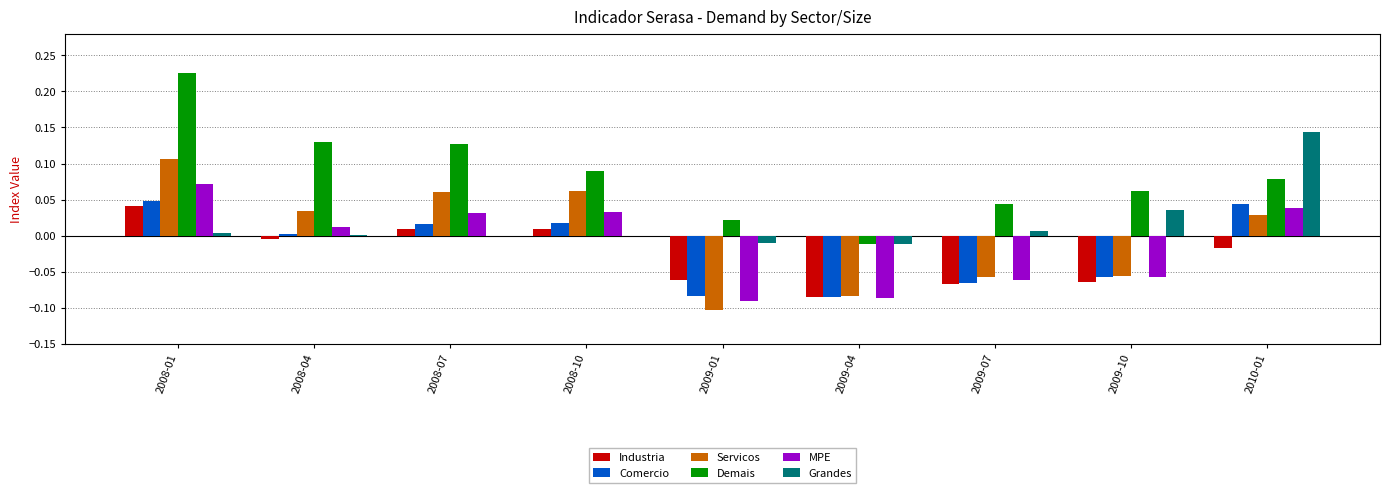

What are all the series names shown in the legend?

Industria, Comercio, Servicos, Demais, MPE, Grandes